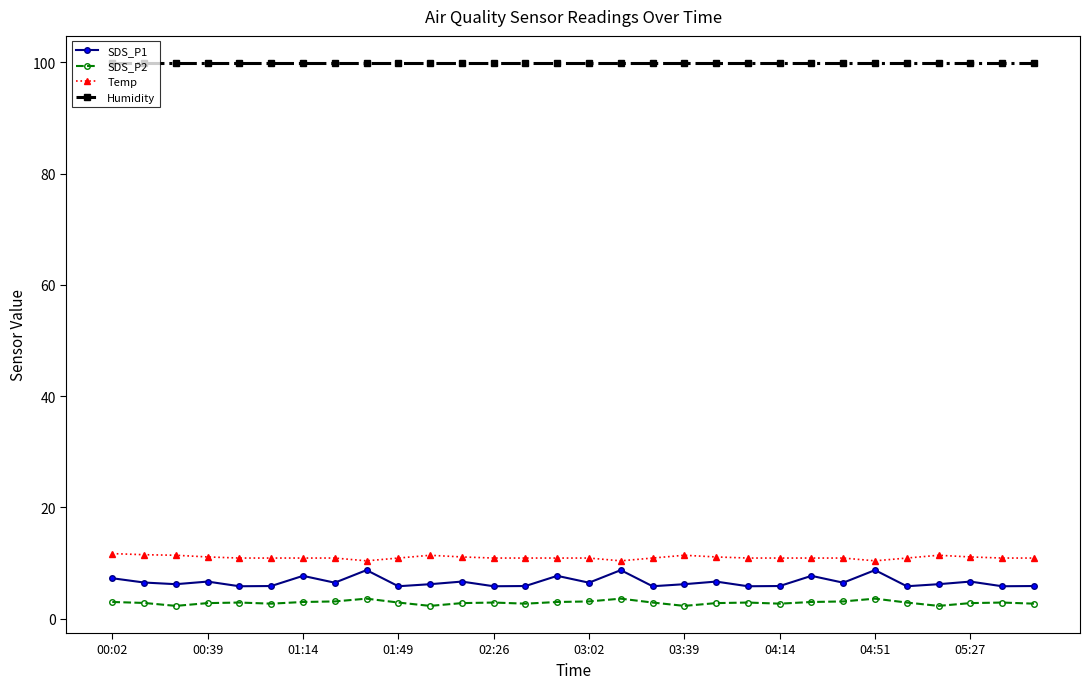

True or false: Humidity and SDS_P1 cross at least once.

False